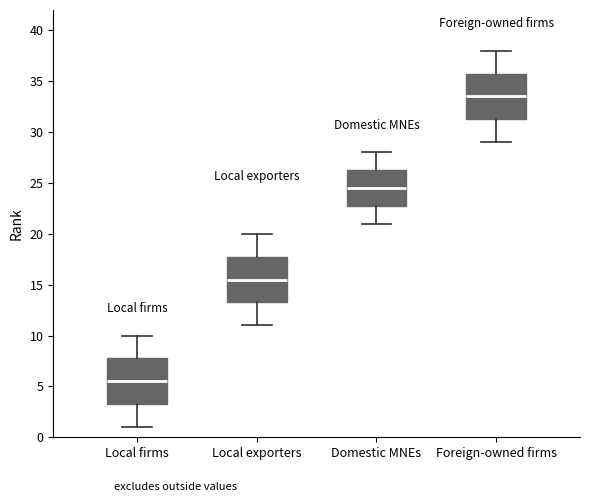

Which box has the lowest median line?

Local firms